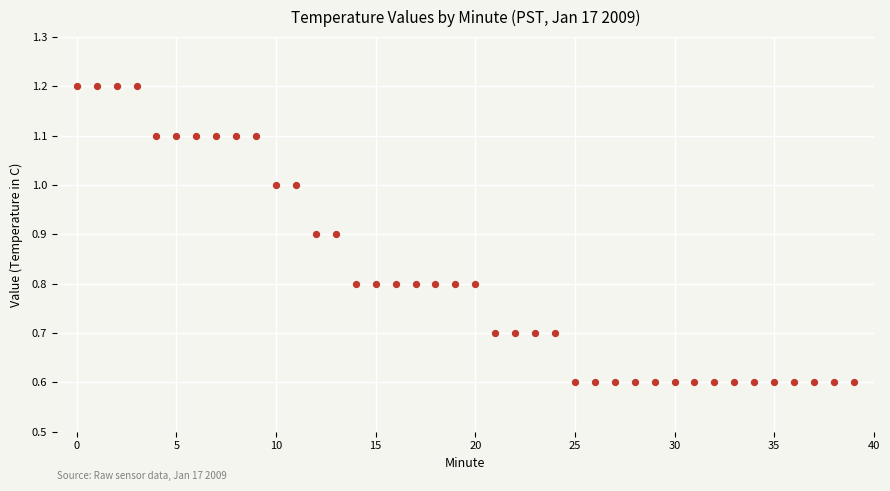

How many points are shown in the scatter plot?

40